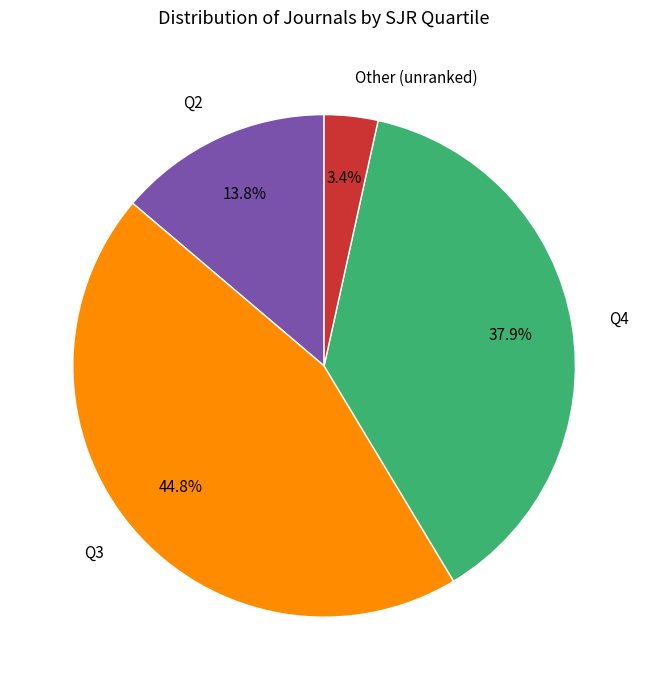

True or false: Q2 accounts for 14% of the total.

True